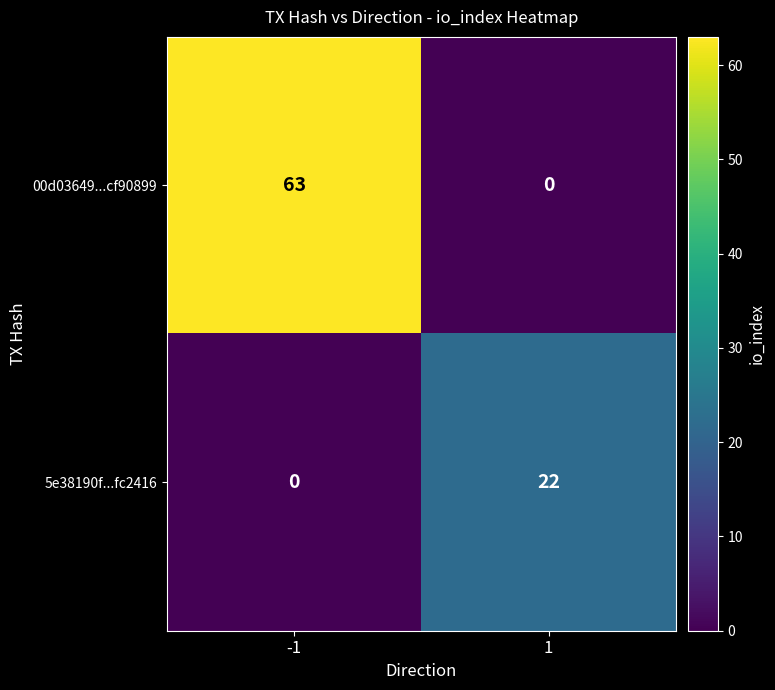

Reading left to right, extract all data points from this chart.

00d03649...cf90899: 63	0
5e38190f...fc2416: 0	22